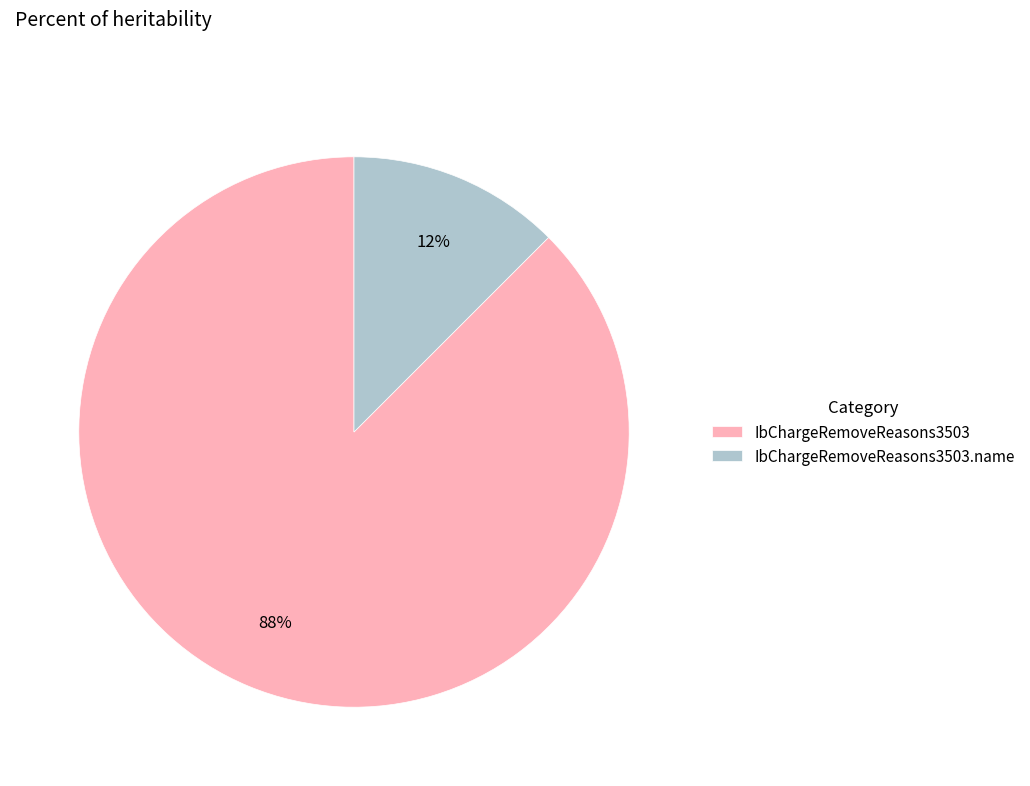

Combined, do IbChargeRemoveReasons3503.name and IbChargeRemoveReasons3503 account for over 50%?

Yes